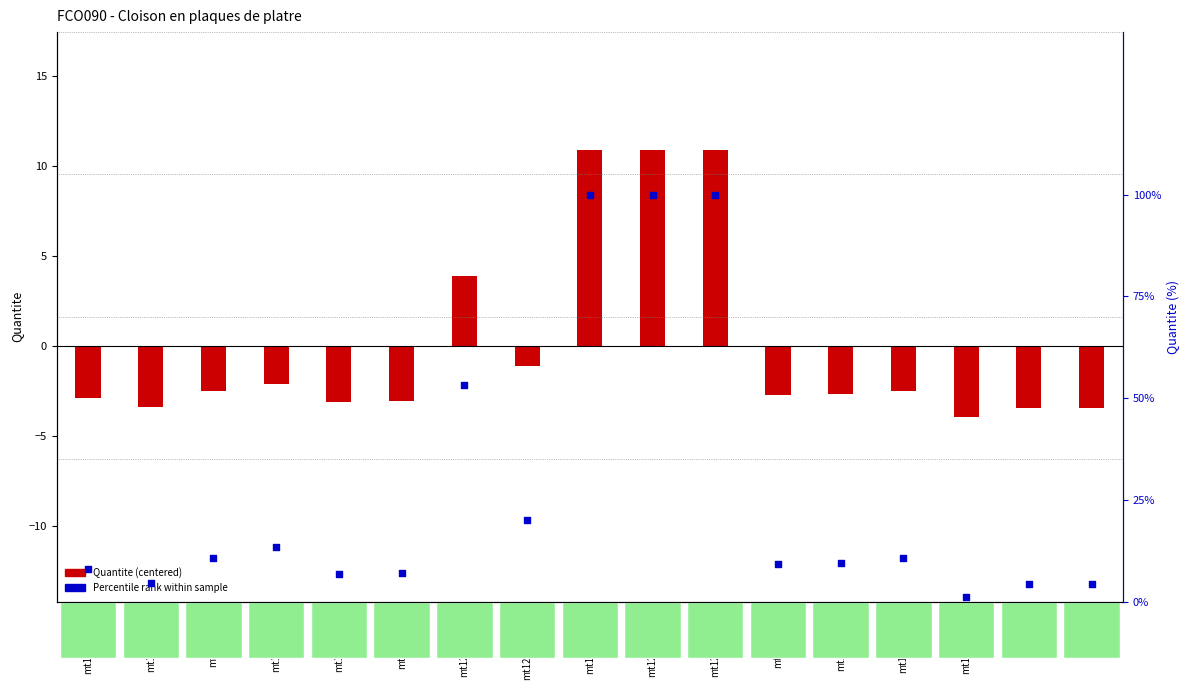

At how many categories does at least one series exceed 87?

3